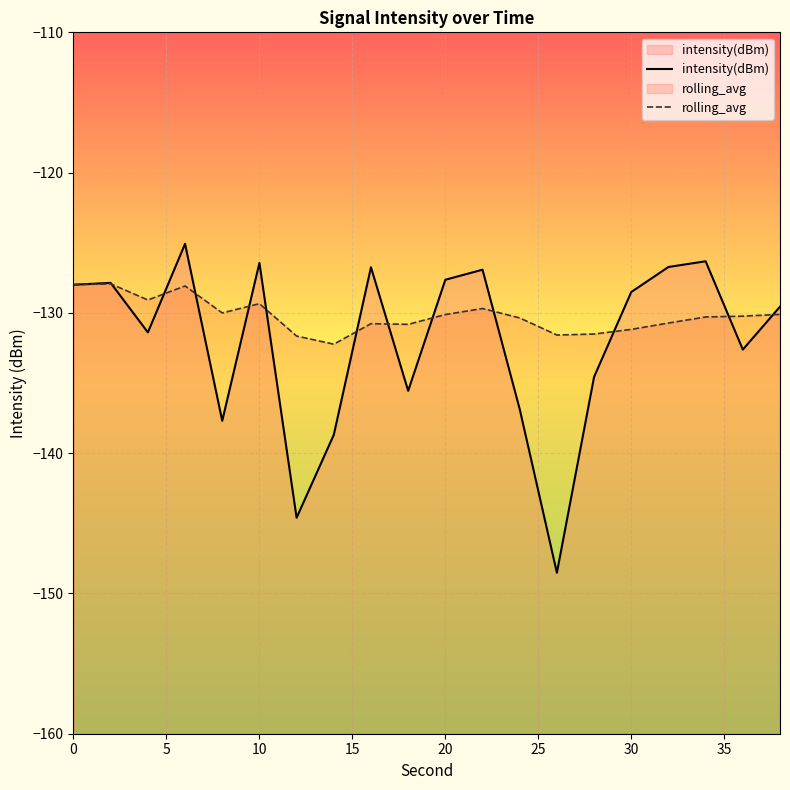

Rank the series by their average value, from lowest to highest.

intensity(dBm), rolling_avg